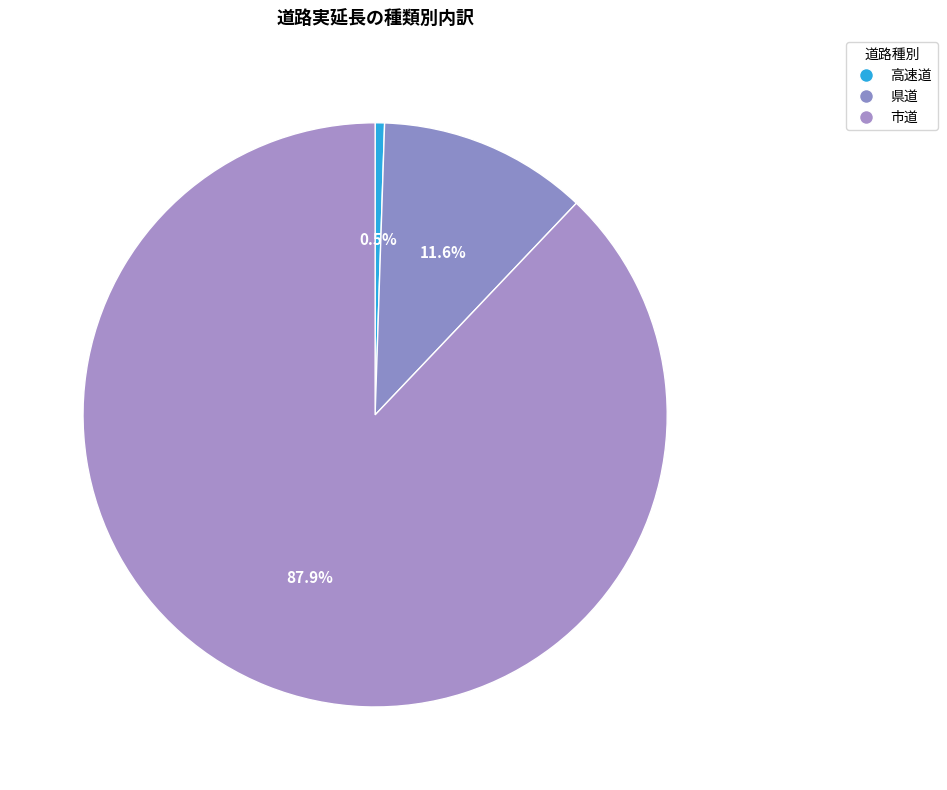

Which slice represents more than half of the pie?

市道